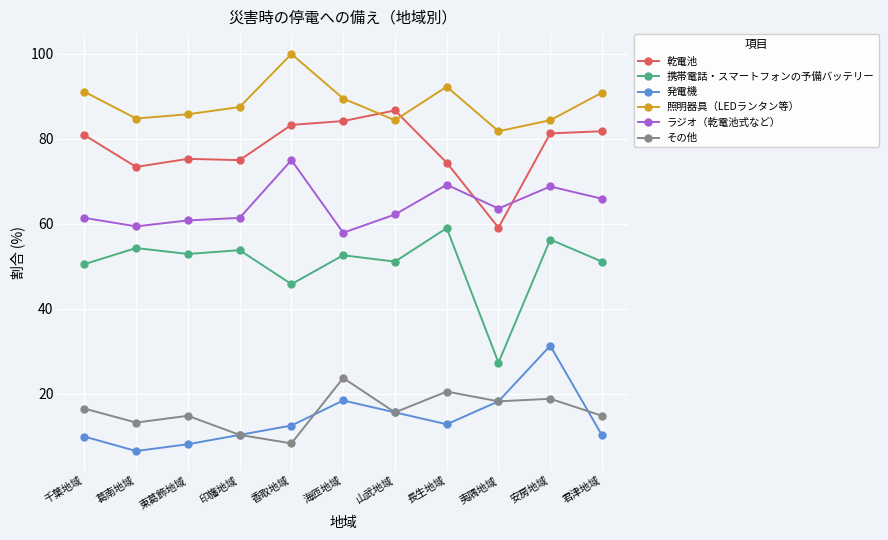

What is the average value of the ラジオ（乾電池式など） series?

64.1